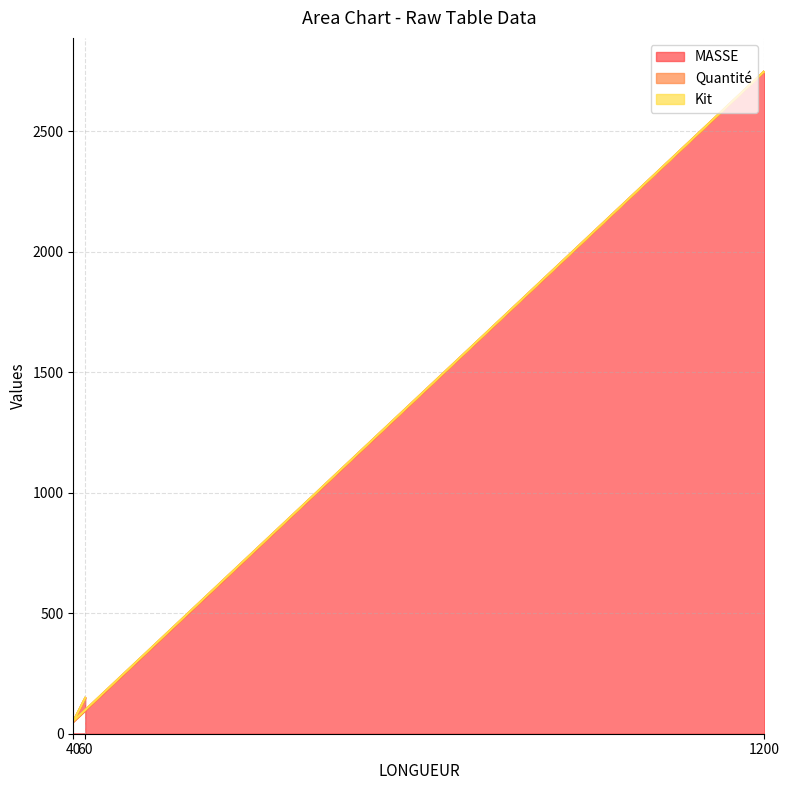

True or false: MASSE has a value of 61 at 60.

False